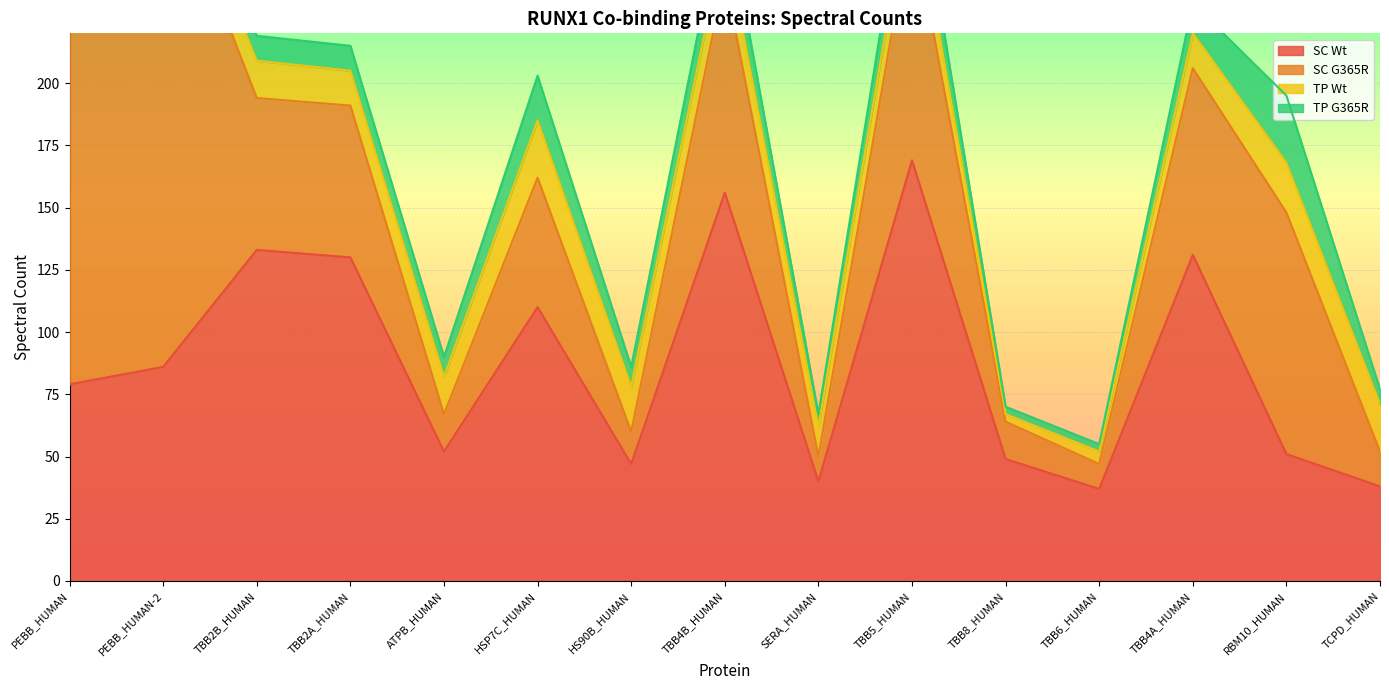

Between TBB6_HUMAN and TCPD_HUMAN, which series saw the biggest shift?

TP Wt